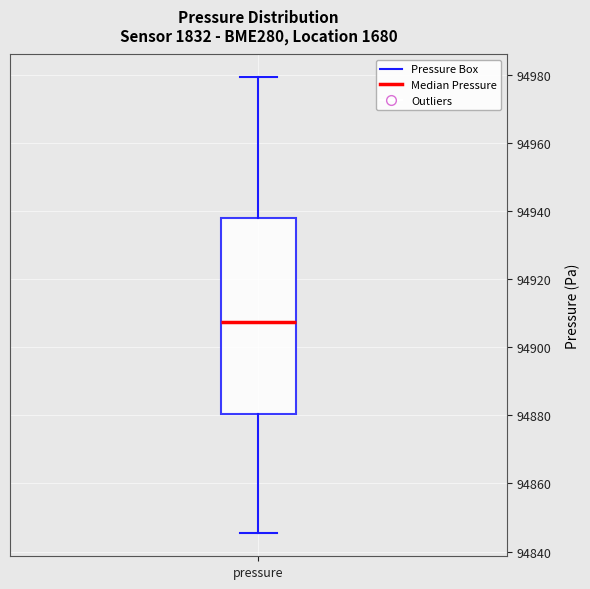

Transcribe this box plot: give where the median line is, the range the box spans, and where the two whiskers end, as read against the y-axis. The values are not printed on the chart, so give them approximately, as read against the axis.

median 94908, box 94880 to 94938, whiskers 94846 to 94980